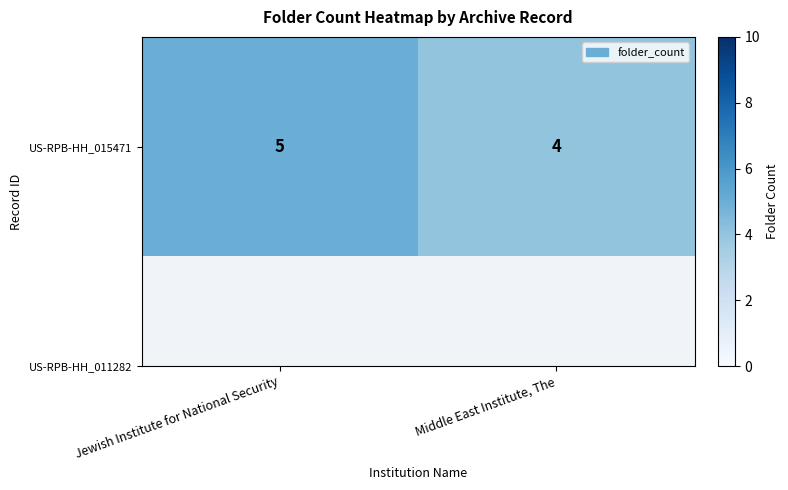

Count the values in the range 4 to 5.

2